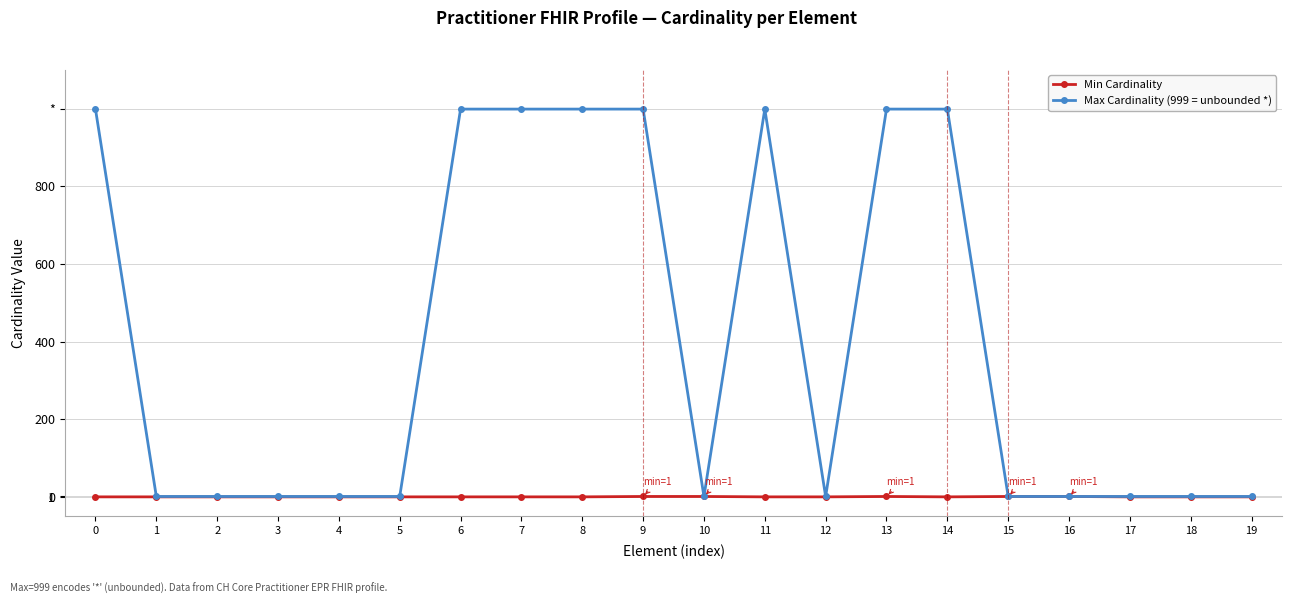

What are all the series names shown in the legend?

Min Cardinality, Max Cardinality (999 = unbounded *)